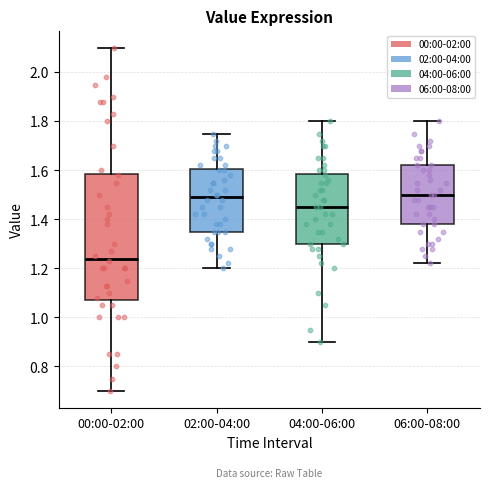

Reading left to right, transcribe this box plot: for each box, give where its median line is, the range the box spans, and where its two whiskers end, as read against the y-axis. The values are not printed on the chart, so give them approximately, as read against the axis.

00:00-02:00: median 1.24, box 1.08 to 1.58, whiskers 0.70 to 2.10
02:00-04:00: median 1.50, box 1.36 to 1.60, whiskers 1.20 to 1.76
04:00-06:00: median 1.46, box 1.30 to 1.58, whiskers 0.90 to 1.80
06:00-08:00: median 1.50, box 1.38 to 1.62, whiskers 1.22 to 1.80